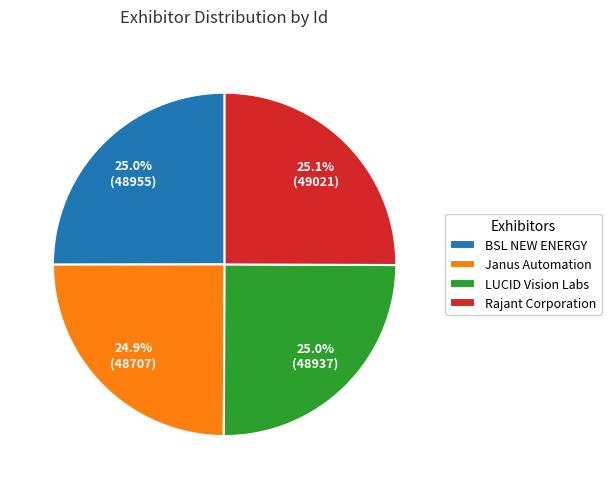

Is the sum of BSL NEW ENERGY and Rajant Corporation greater than half?

Yes